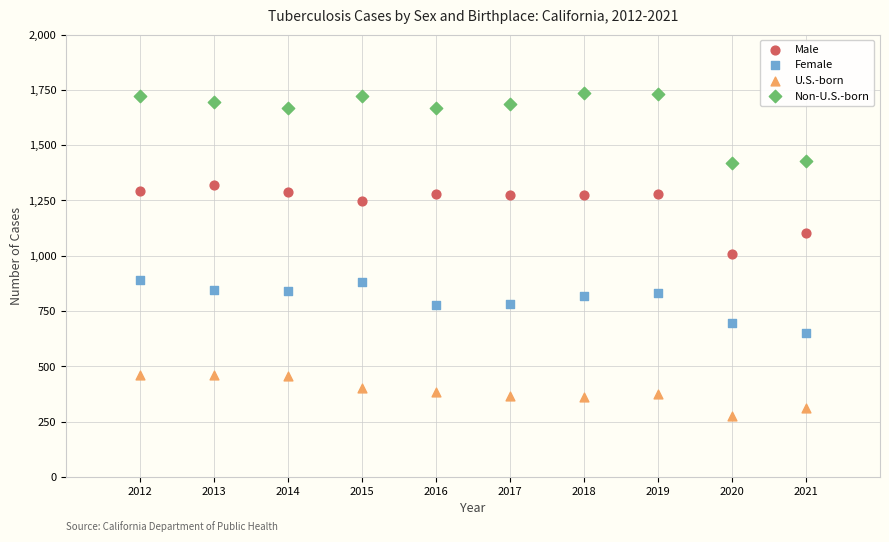

Which series reaches the maximum Y coordinate?

Non-U.S.-born